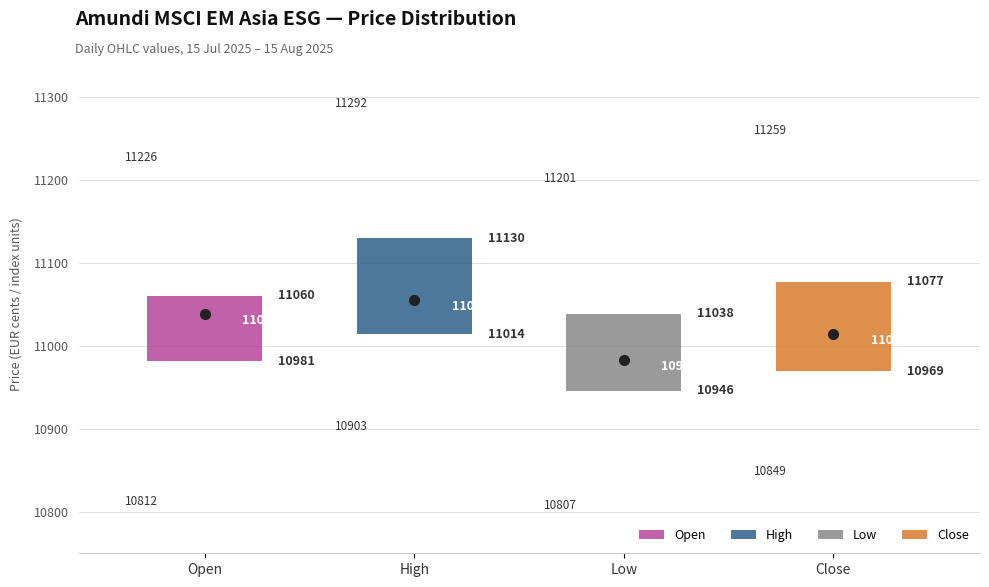

Which box has the highest median line?

High